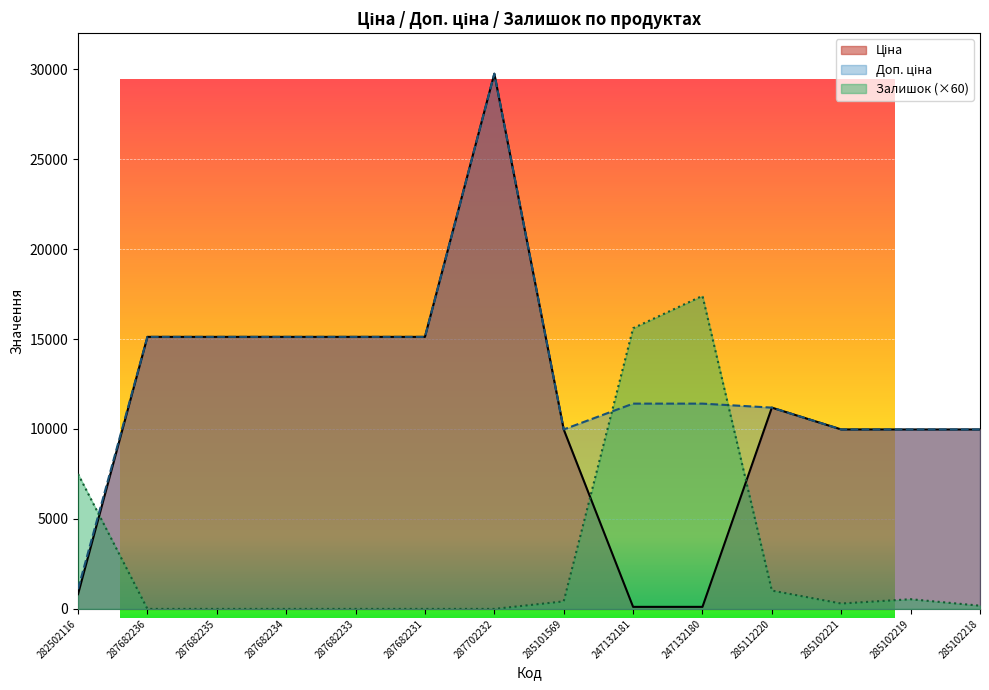

What position from the right is 285101569?

7